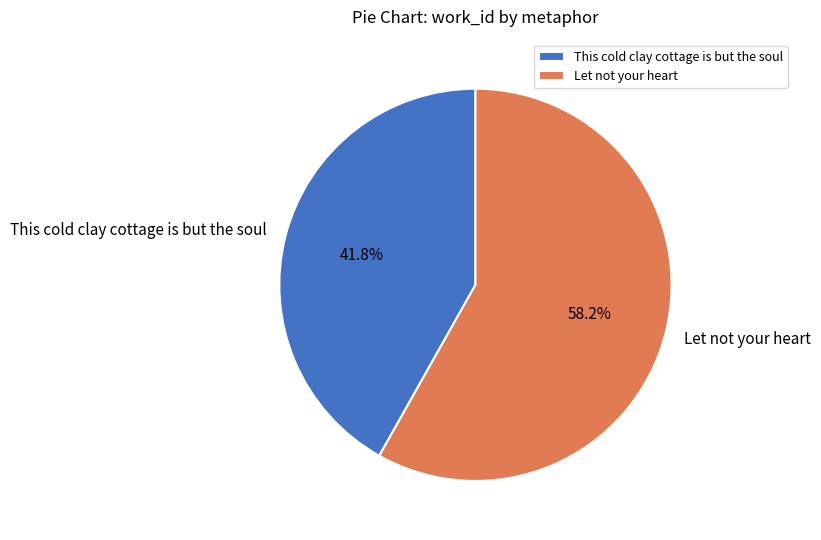

Rank the categories by value from highest to lowest.

Let not your heart, This cold clay cottage is but the soul